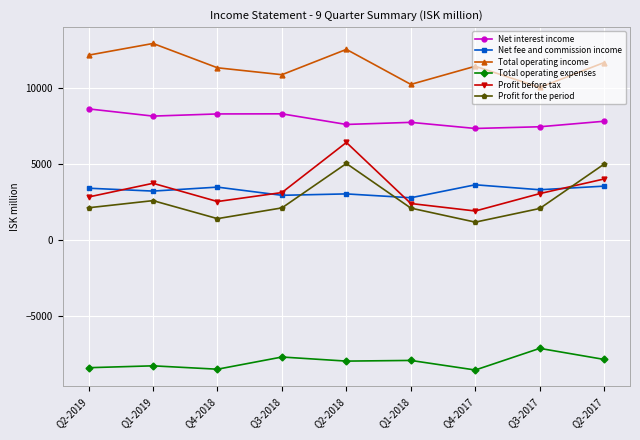

Which series has the widest spread of values?

Profit before tax